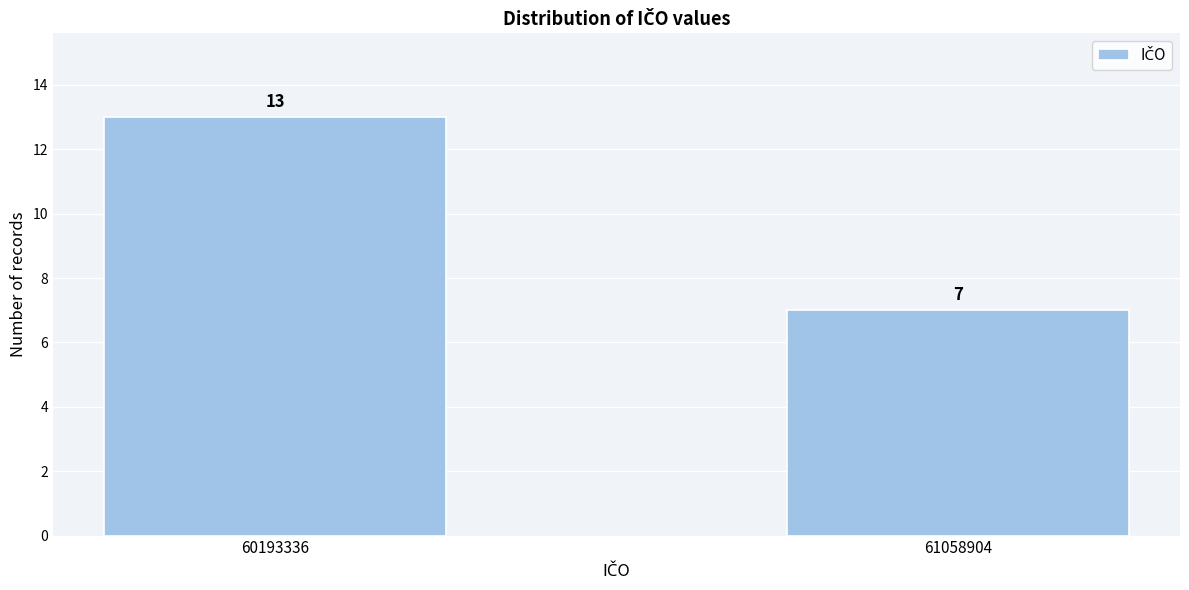

Reading left to right, extract all data points from this chart.

13	7